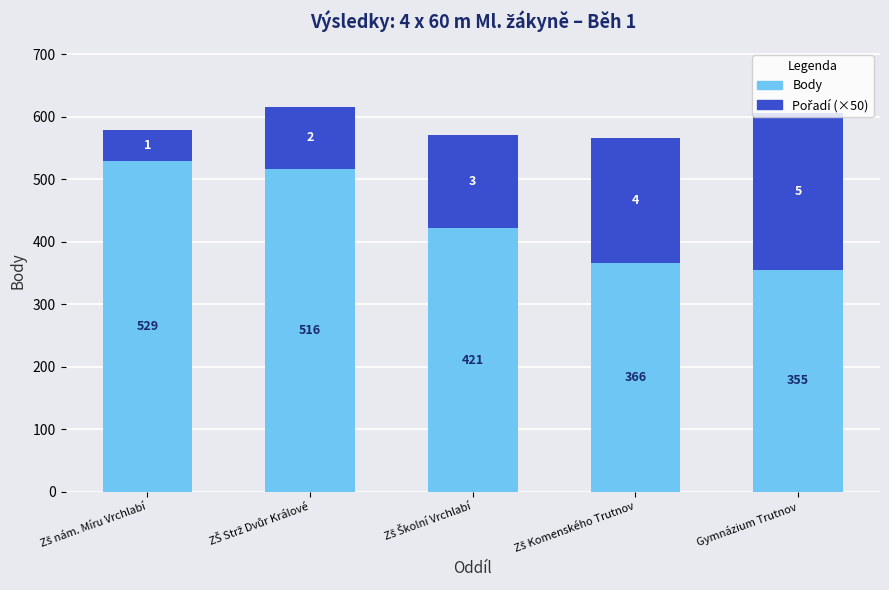

What is the total value across all series at Gymnázium Trutnov?

605